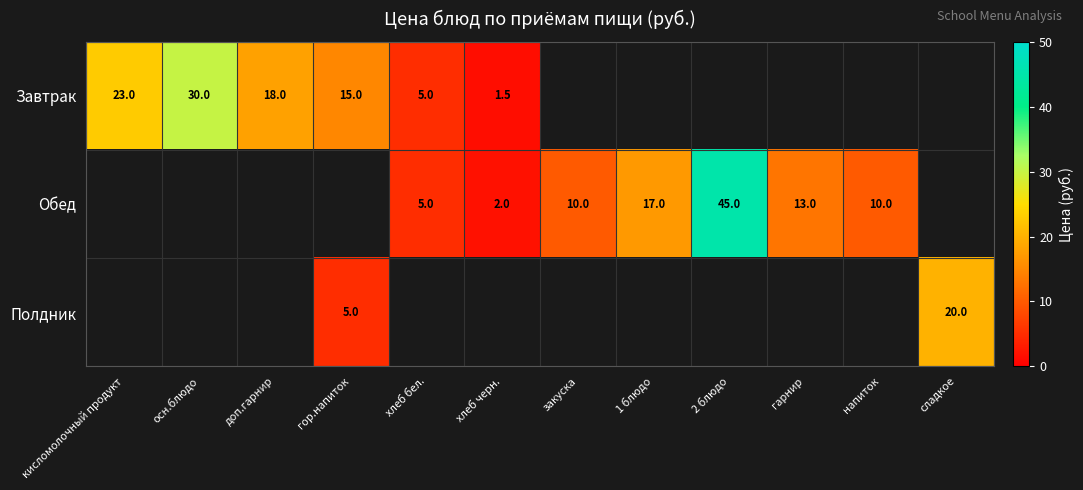

Is it true that Полдник equals 20.0 at сладкое?

True